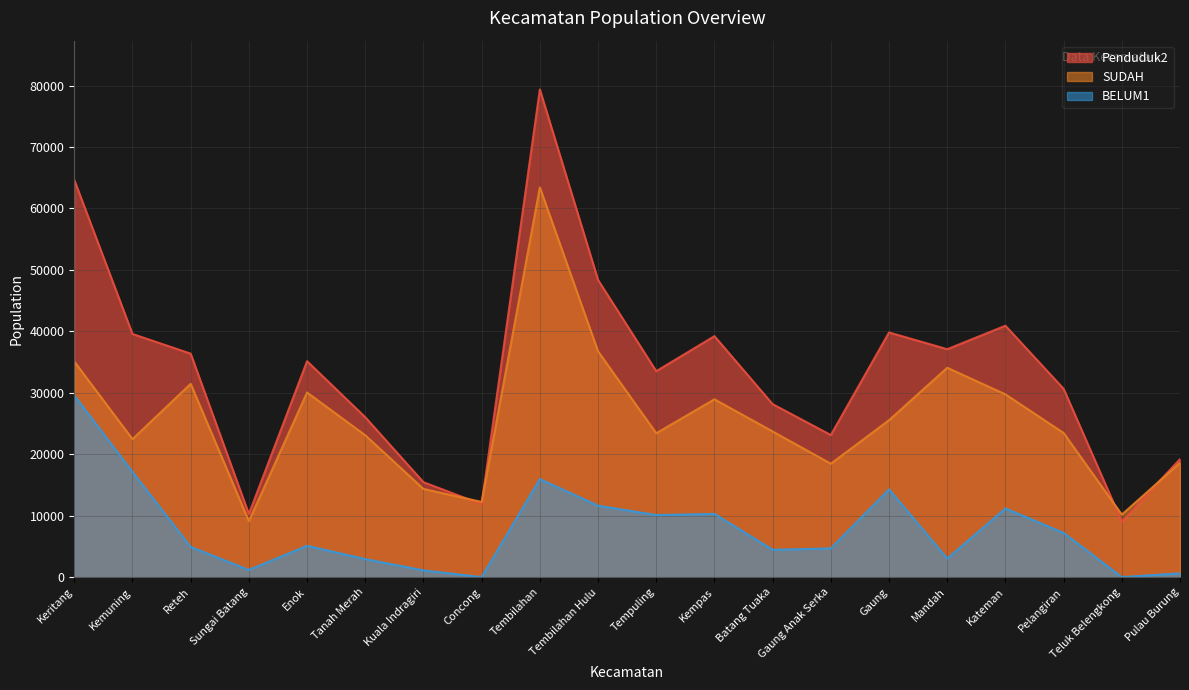

How many lines are shown in the chart?

3